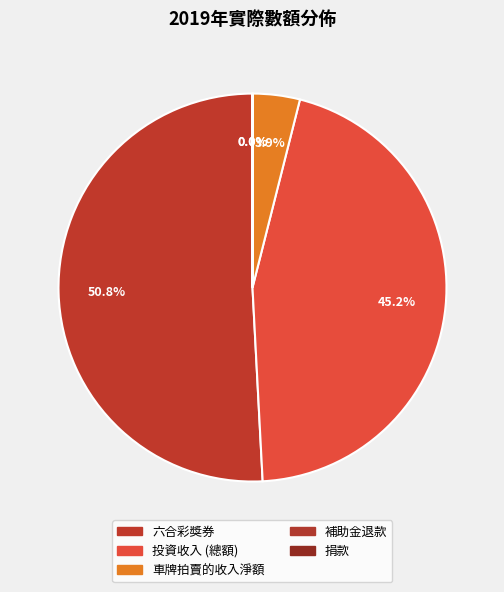

To the nearest percent, what portion does 六合彩獎券 represent?

51%